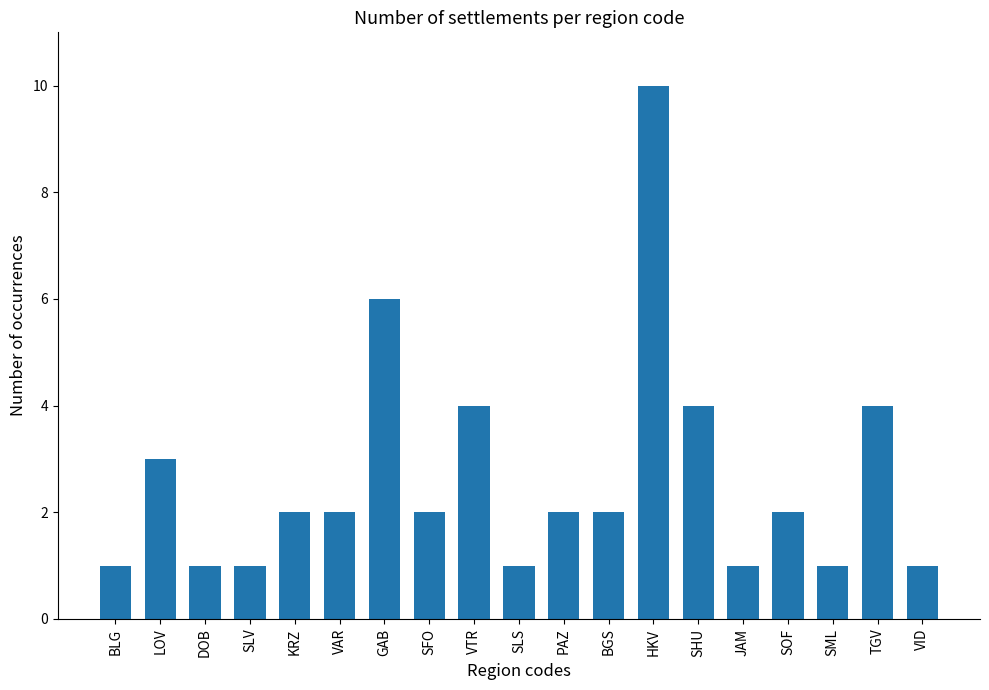

Are the bars grouped side by side (vs. stacked)?

No